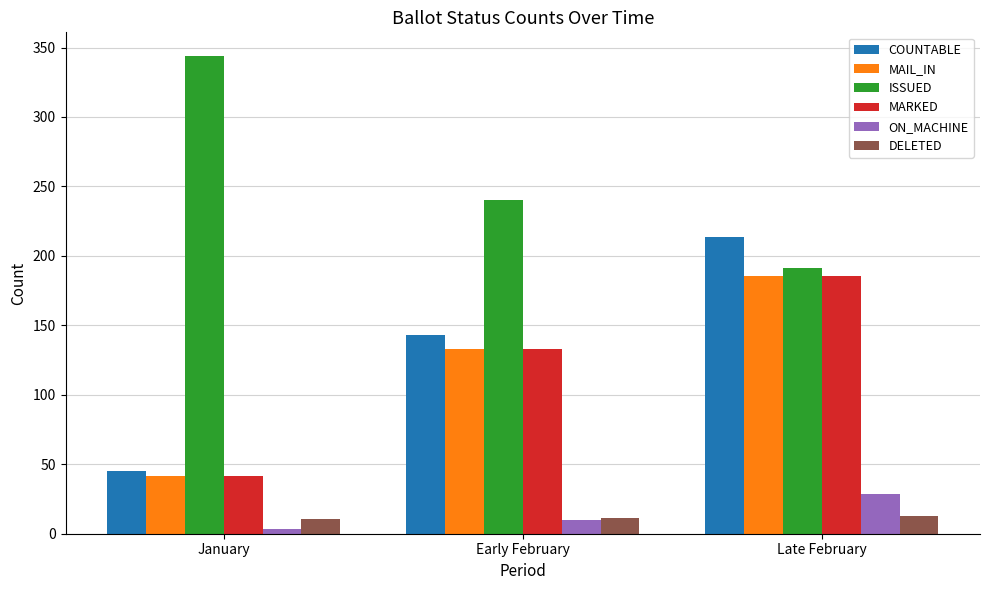

Where is MAIL_IN nearest to the value 113?

Early February